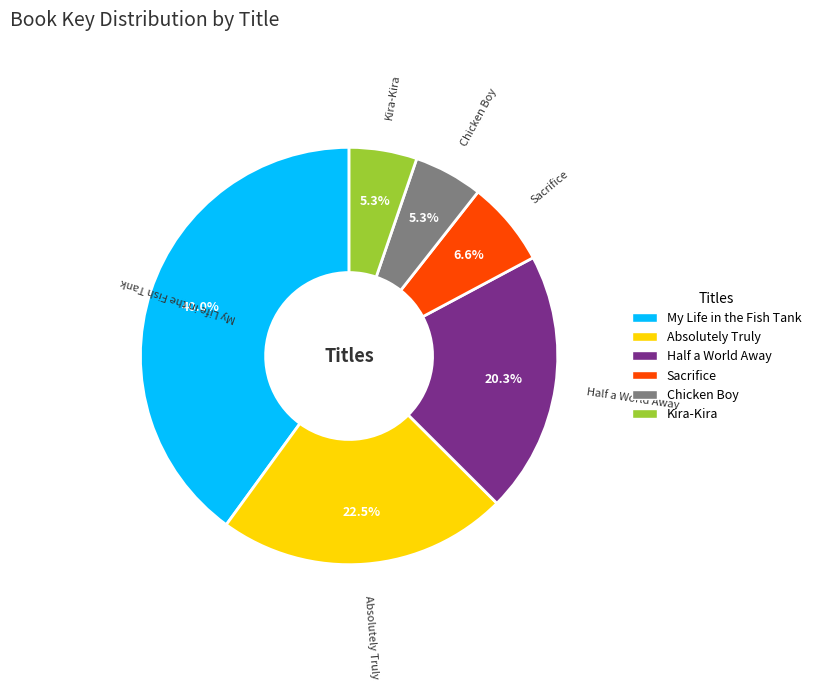

How much of the chart is everything except Chicken Boy?

94.7%